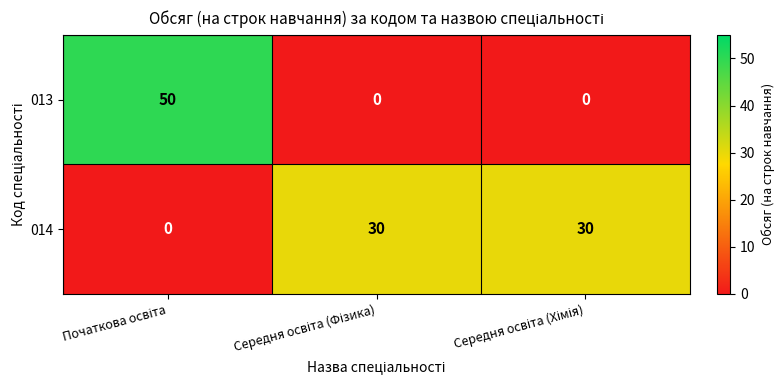

List the series in order of their peak value, highest first.

013, 014